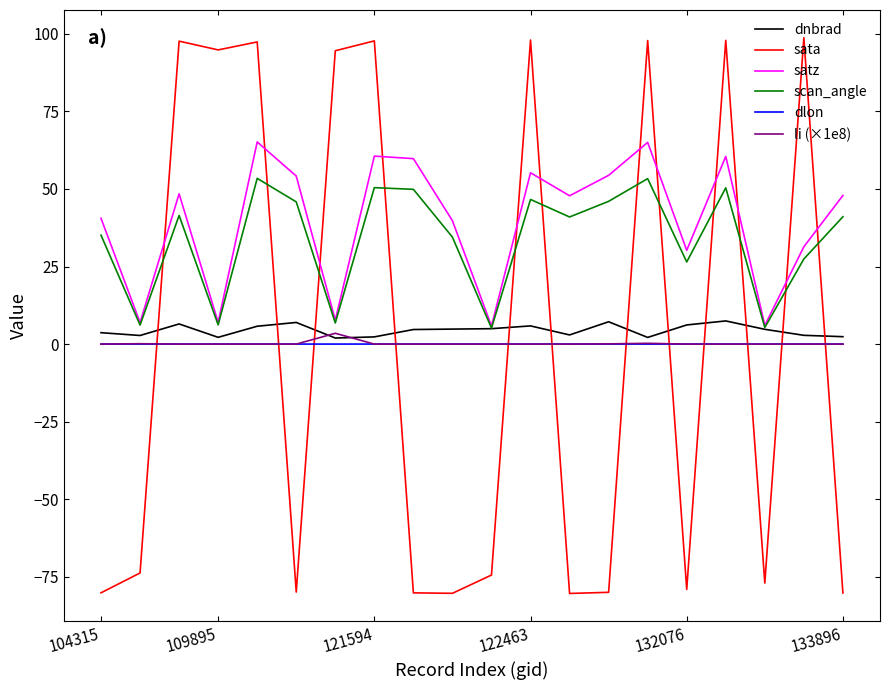

List the series in order of their peak value, lowest first.

dlon, li (×1e8), dnbrad, scan_angle, satz, sata